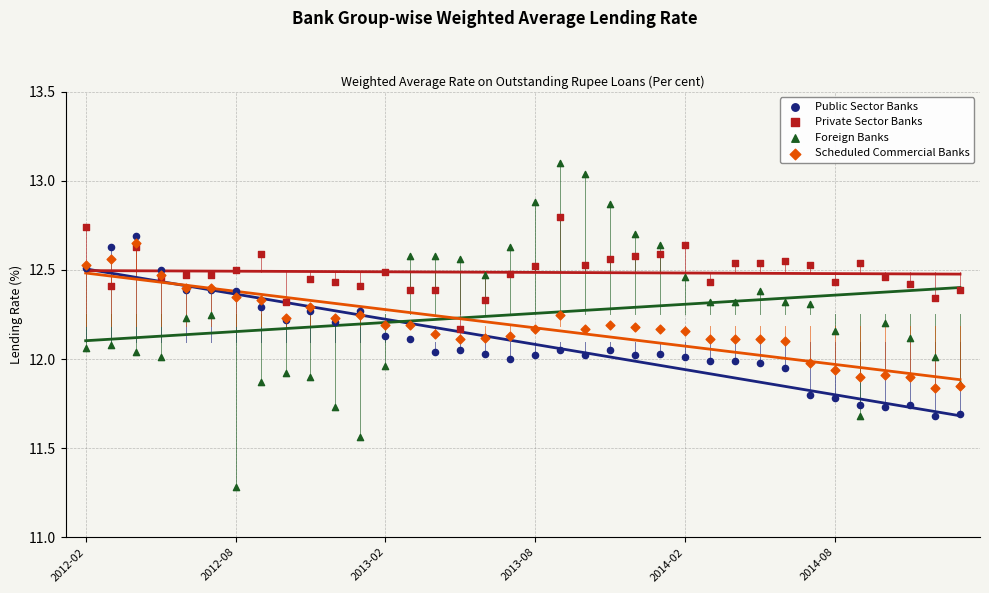

Which series reaches the minimum Y coordinate?

Foreign Banks